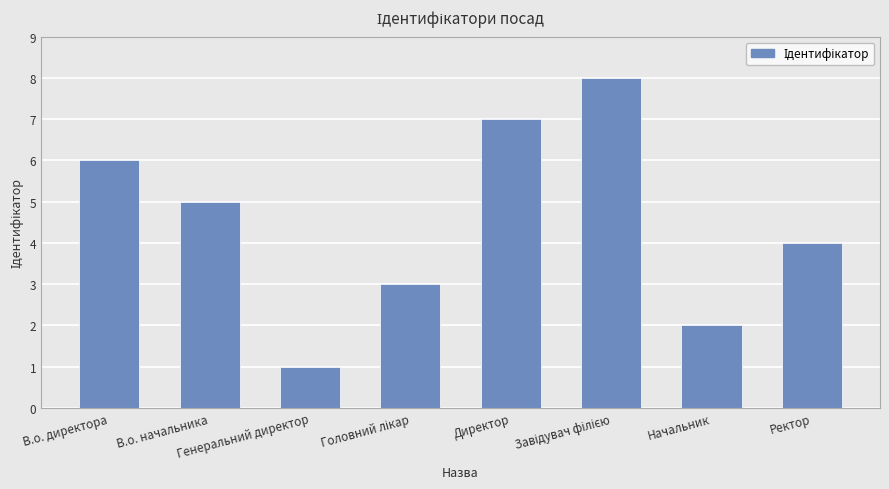

The value at Начальник is 3. True or false?

False